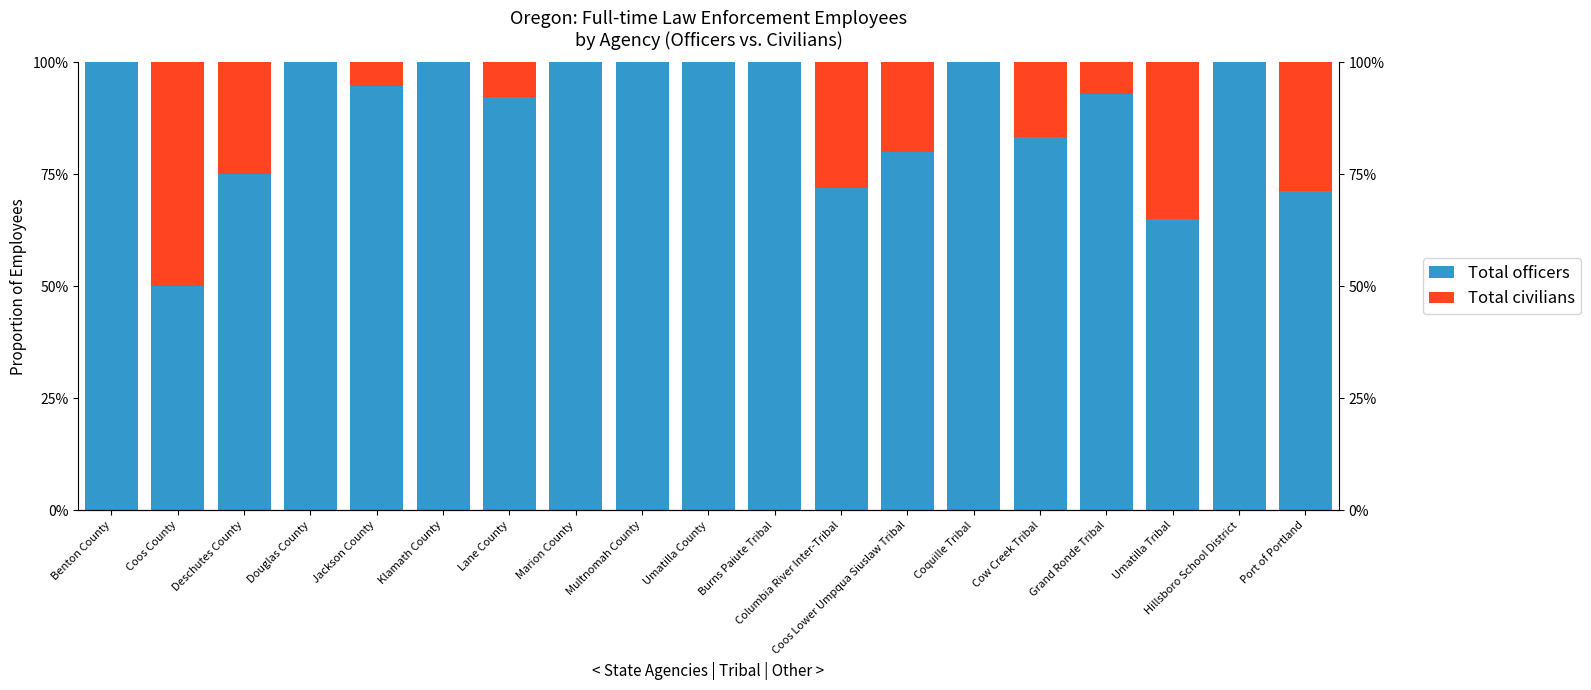

Is the value of Total officers at Port of Portland greater than the value of Total civilians at Deschutes County?

Yes